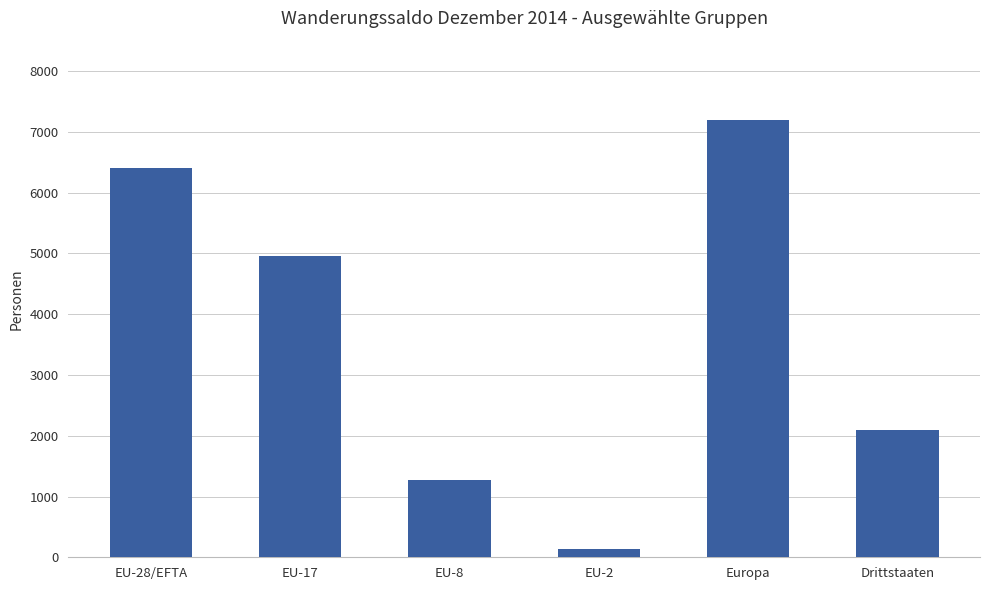

At which category does the chart reach its peak across all series?

Europa